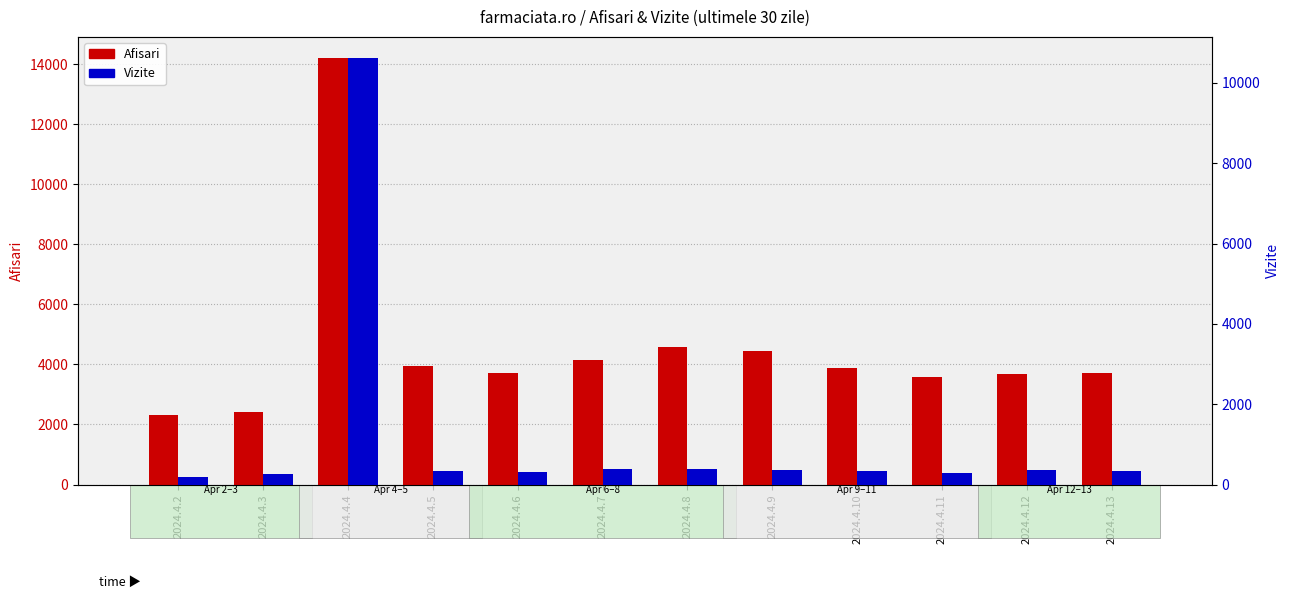

How many bars are there in each group?

2